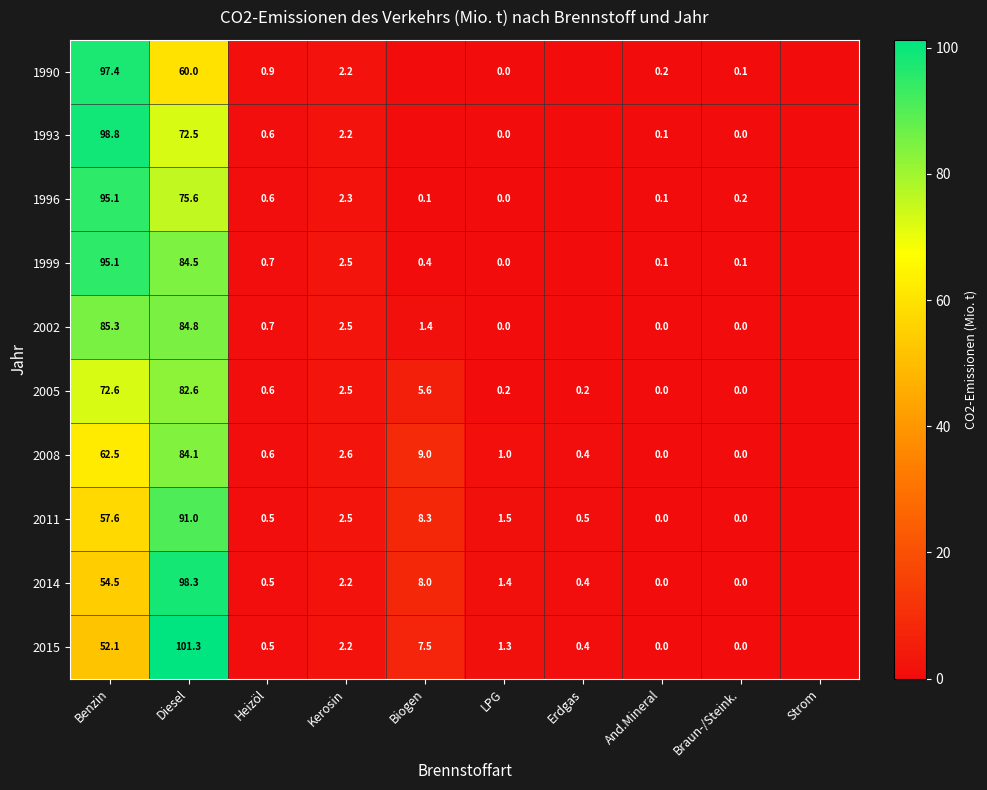

True or false: 2002 has a value of 147.4 at Diesel.

False